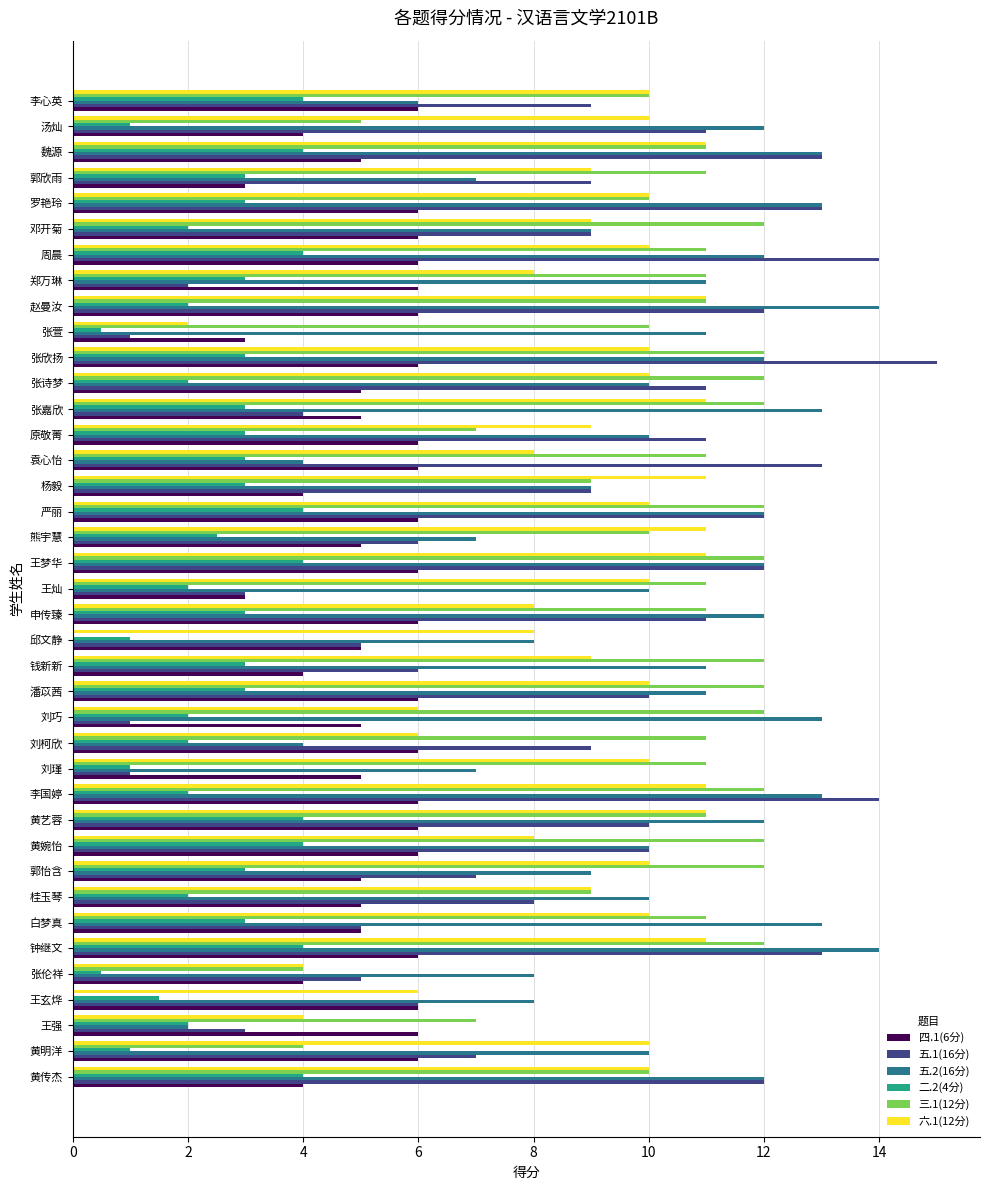

Which series changed the most between 原敬菁 and 周晨?

三.1(12分)